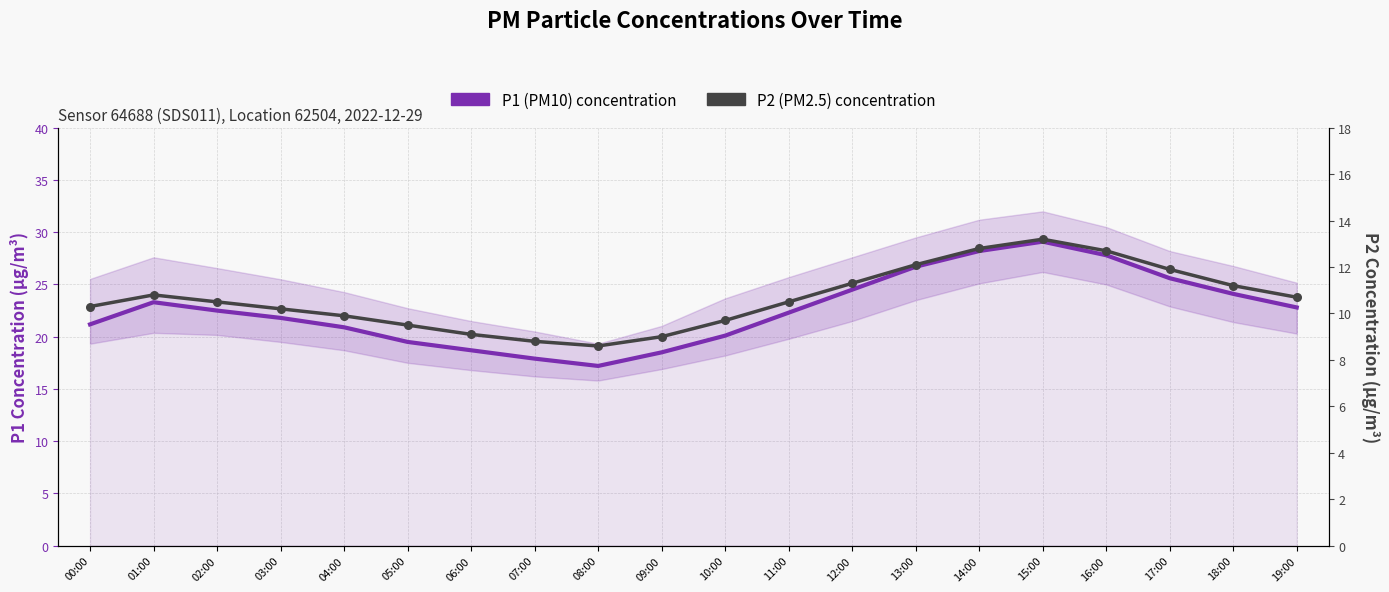

What is the total value across all series at 11:00?

32.8